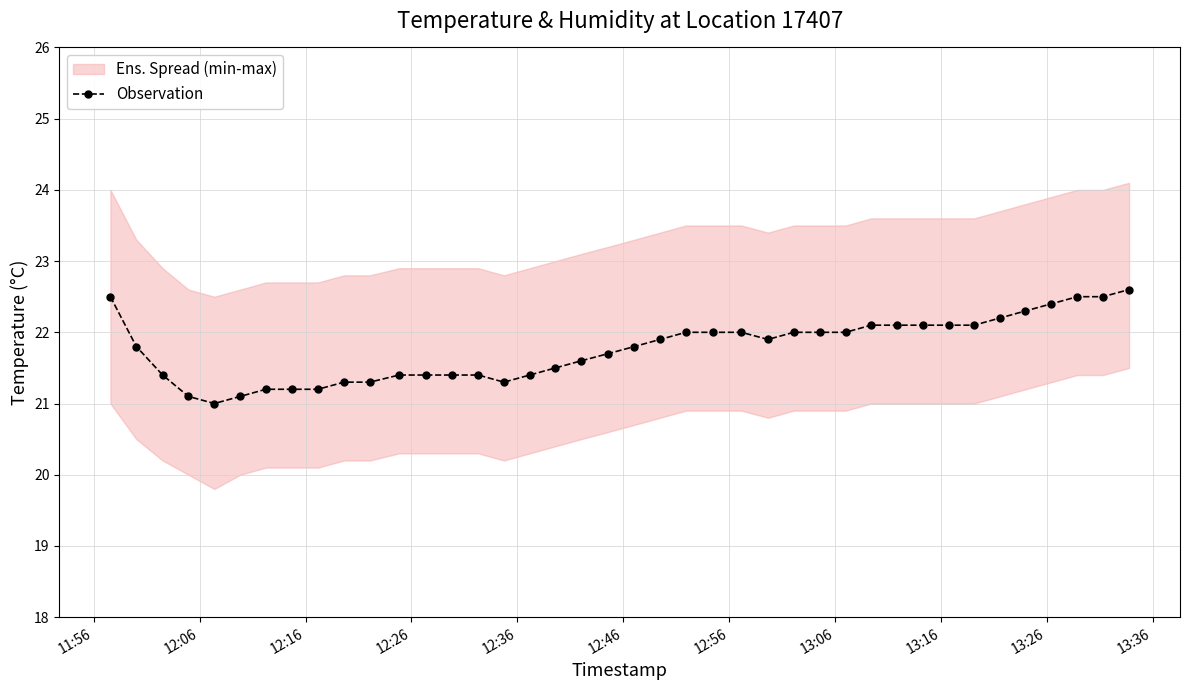

What is the minimum value for Observation?

21.0